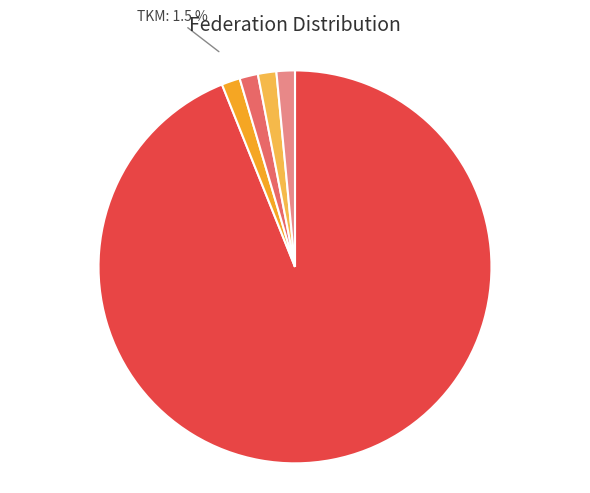

To the nearest percent, what is the difference between the largest and smallest slice percentages?

92%